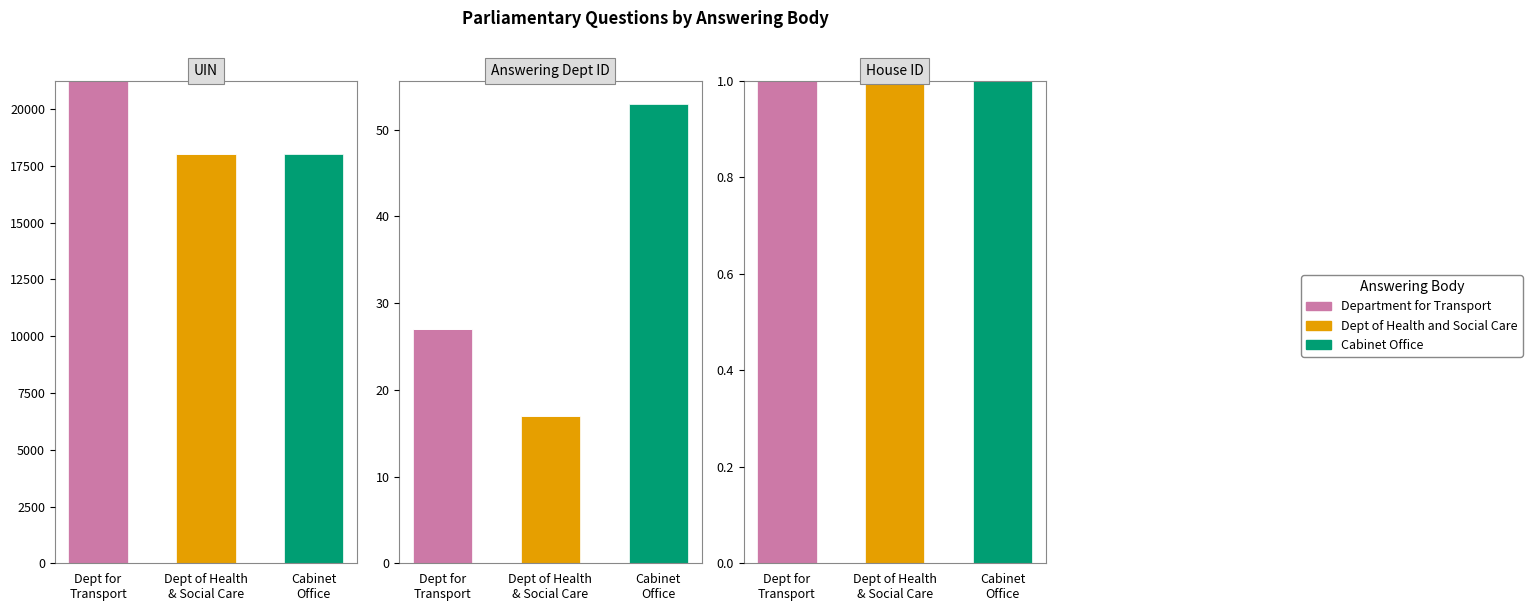

The Department of Health and Social Care series shows 0 at Cabinet
Office. True or false?

True